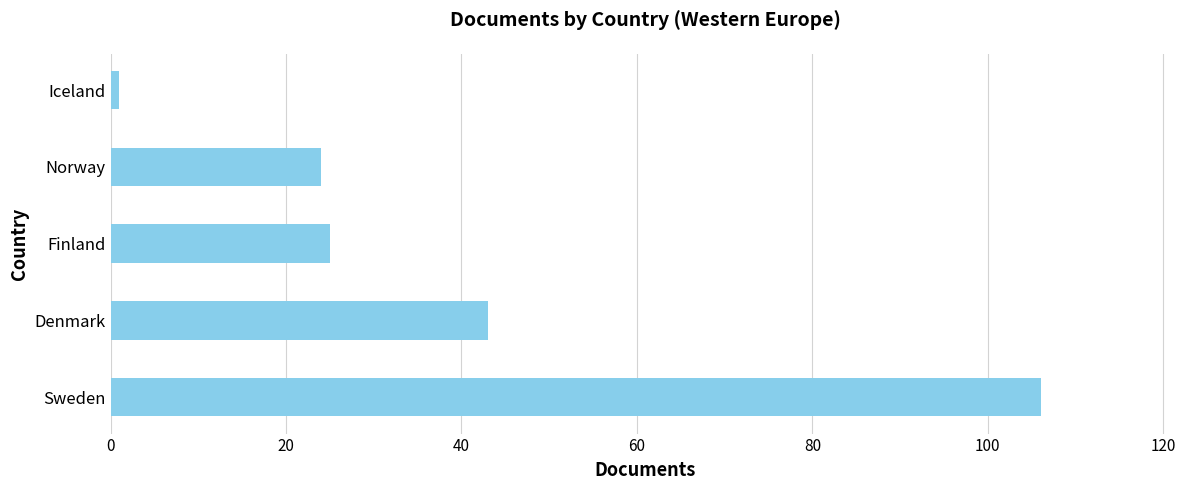

What is the change in value from Sweden to Denmark?

-63